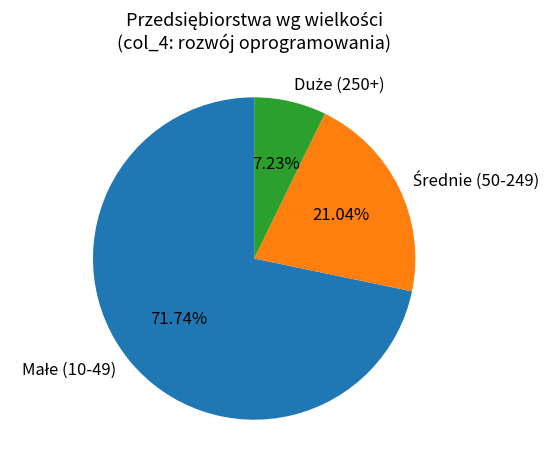

Is there a majority slice in this chart?

Yes